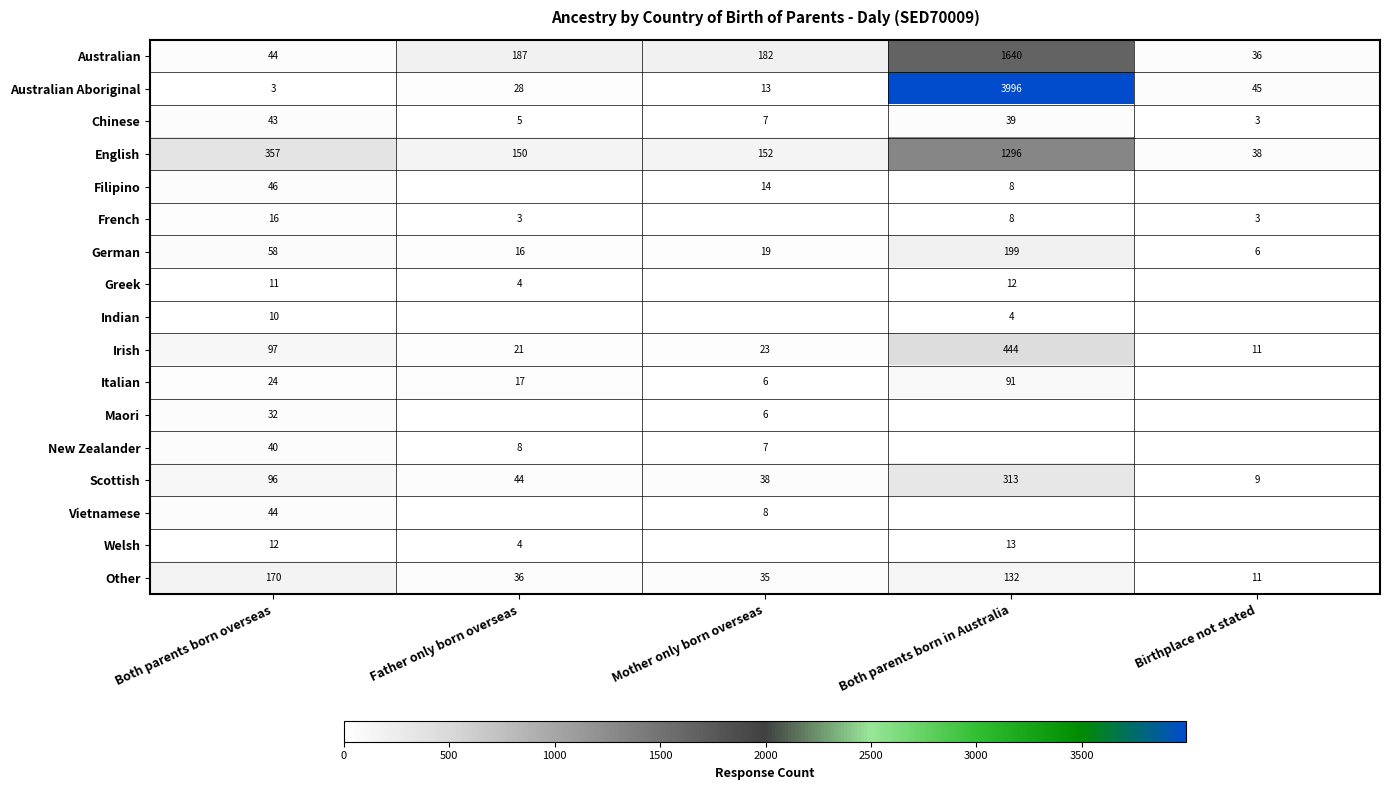

Is the value of Australian at Both parents born overseas greater than the value of French at Both parents born in Australia?

Yes